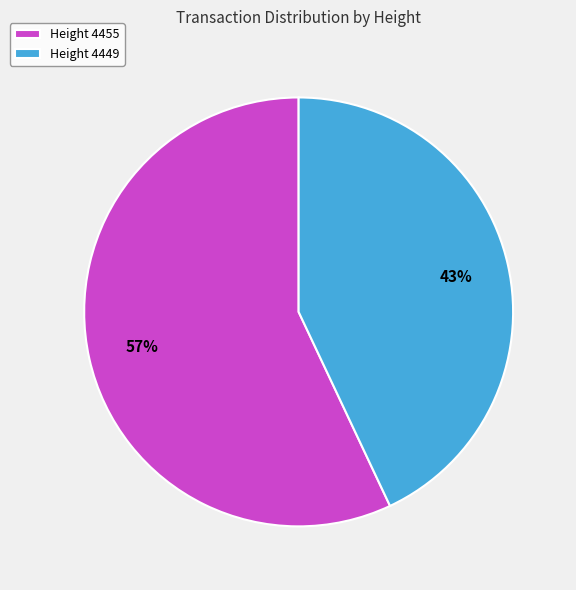

To the nearest percent, what is the difference between the Height 4449 and Height 4455 slice percentages?

14%